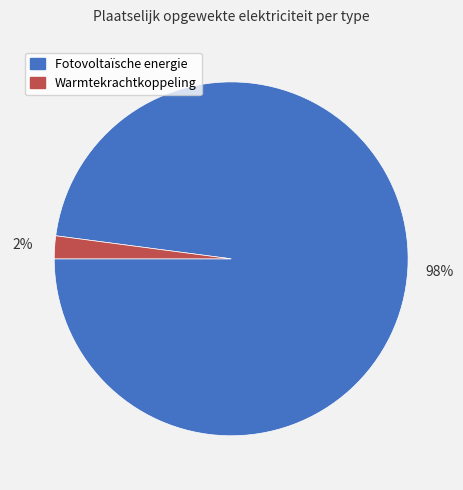

Which category accounts for the majority?

Fotovoltaïsche energie